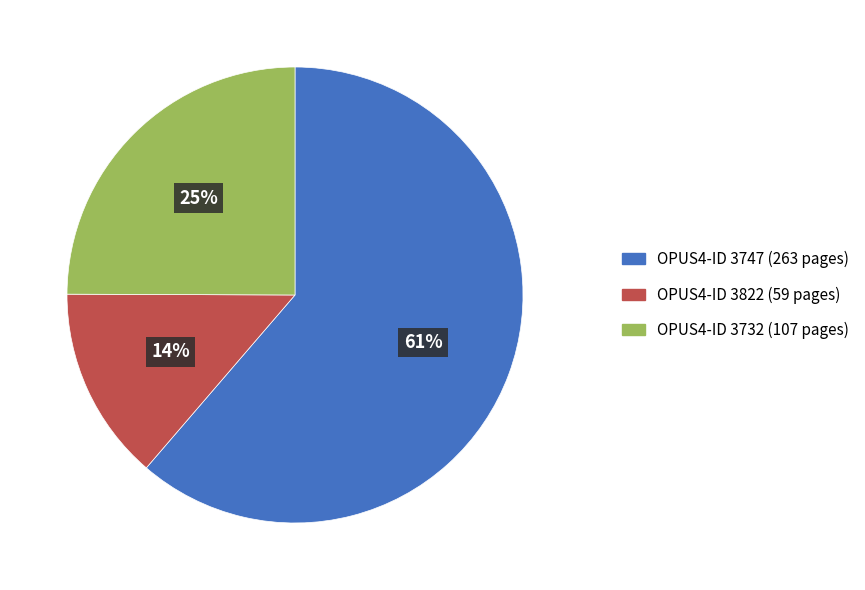

How many slices are in this pie chart?

3